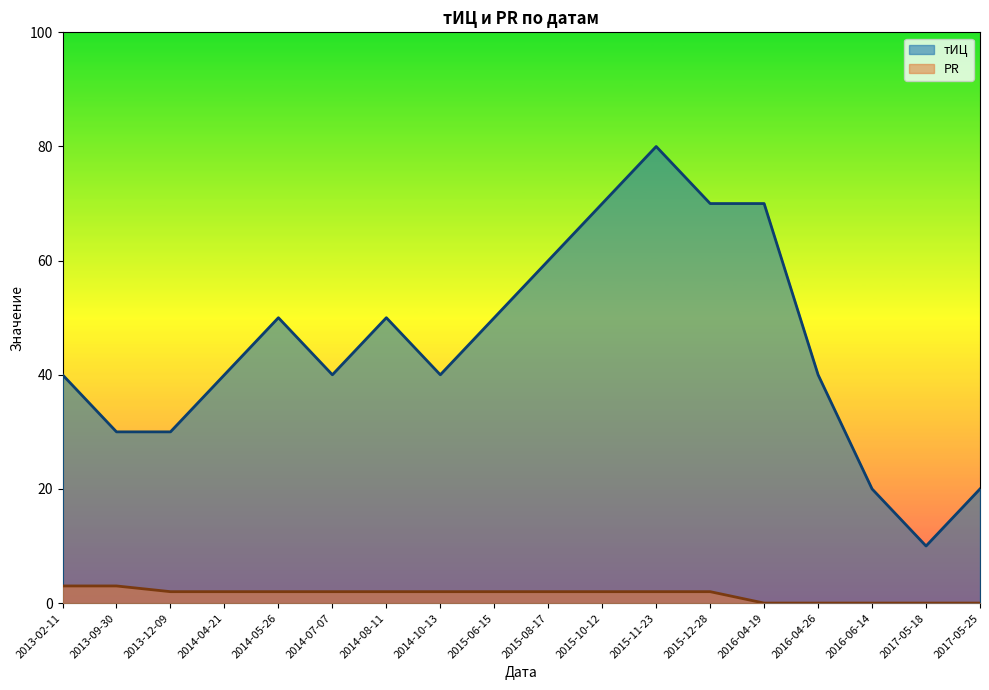

What is the label of the 15th point from the right?

2014-04-21